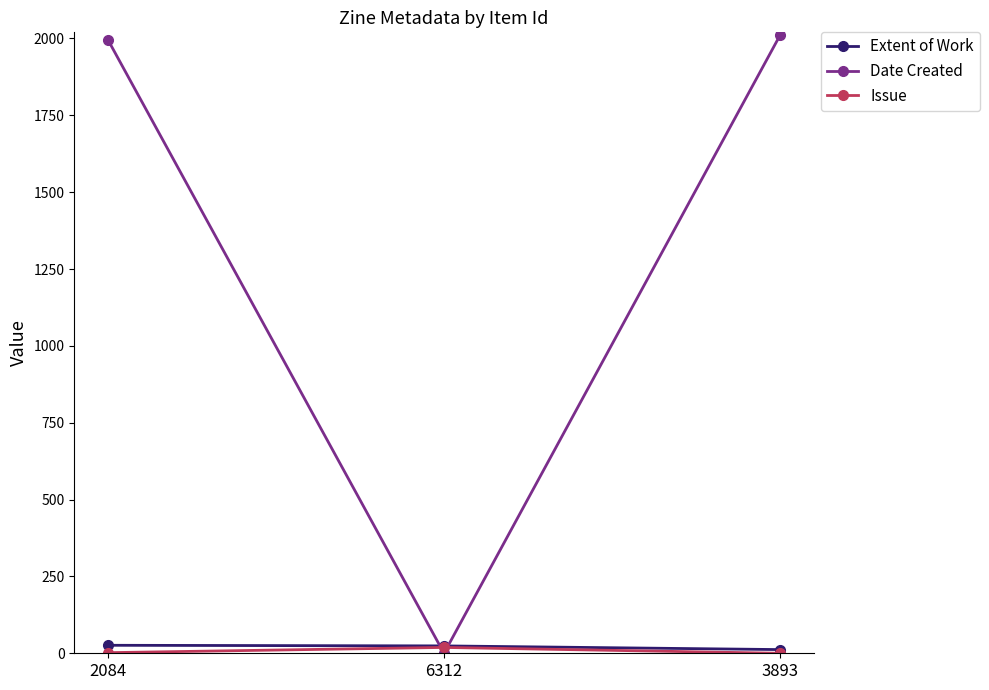

Between 6312 and 3893, which series saw the biggest shift?

Date Created